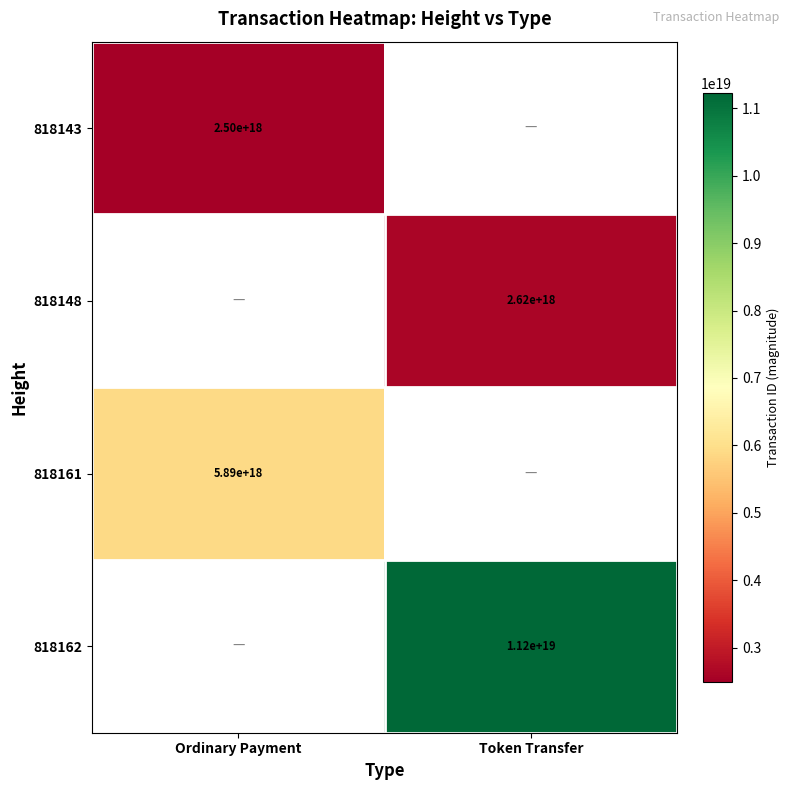

How many distinct data groups are displayed?

4